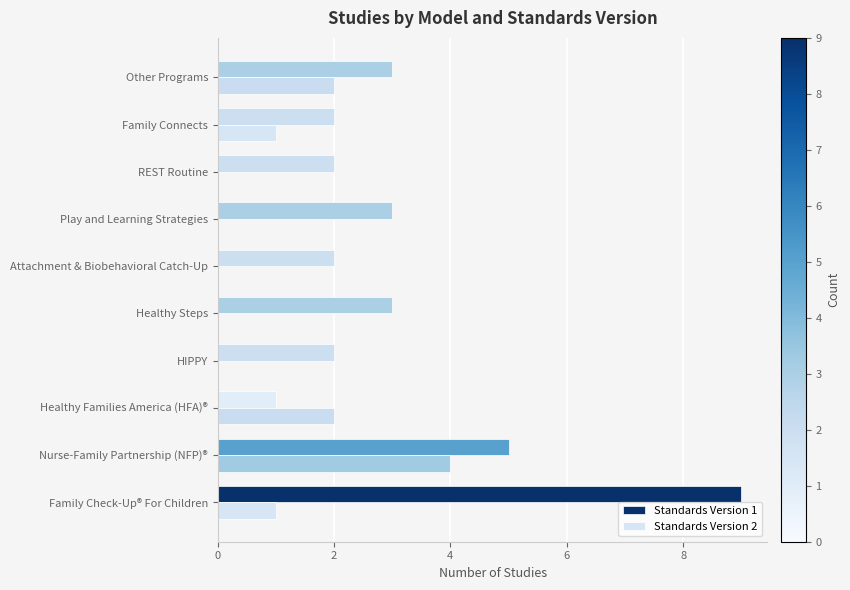

Is the value of Standards Version 1 at Healthy Families America (HFA)® greater than the value of Standards Version 2 at Nurse-Family Partnership (NFP)®?

No